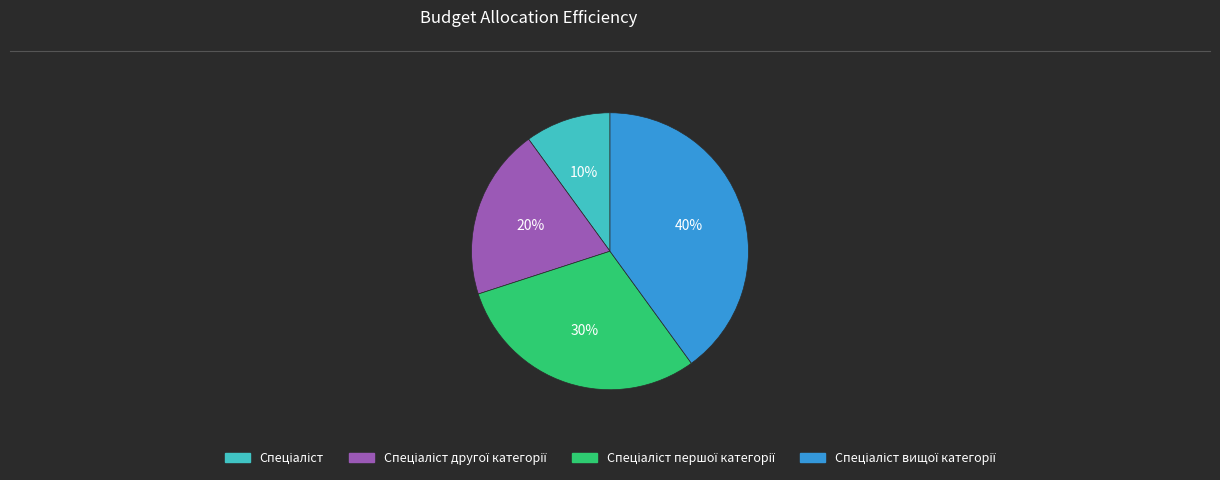

To the nearest percent, what is the difference between the largest and smallest slice percentages?

30%